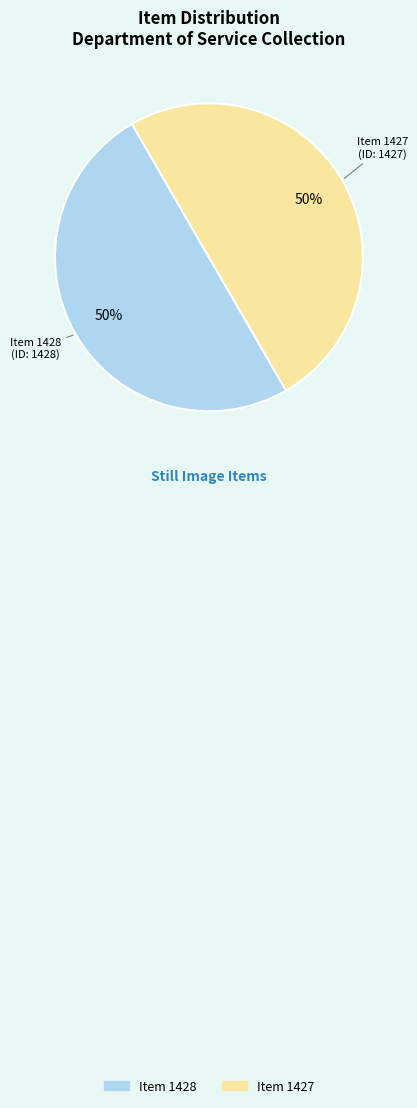

Is it true that Item 1427 is 50% of the pie?

True